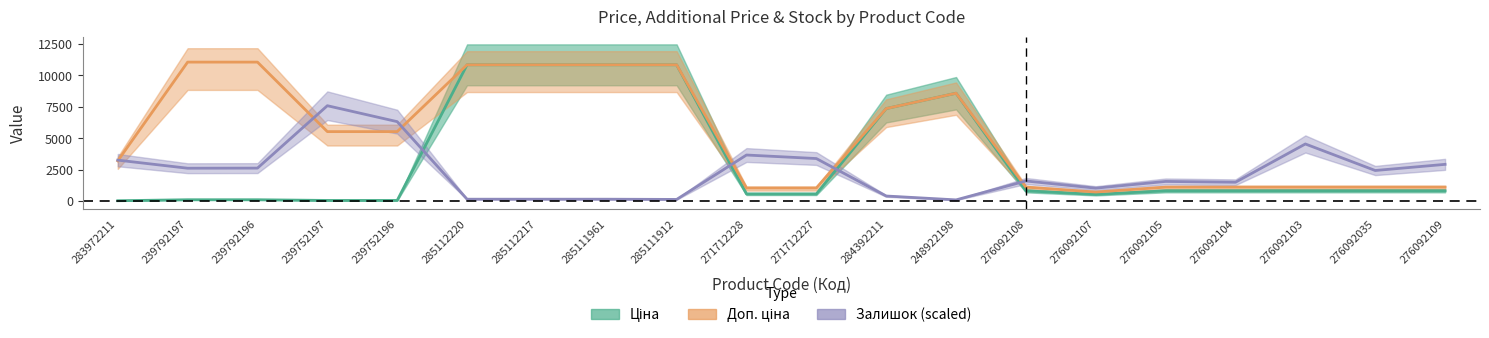

What is the sum of the Залишок values at 285112220 and 283972211?

3413.7